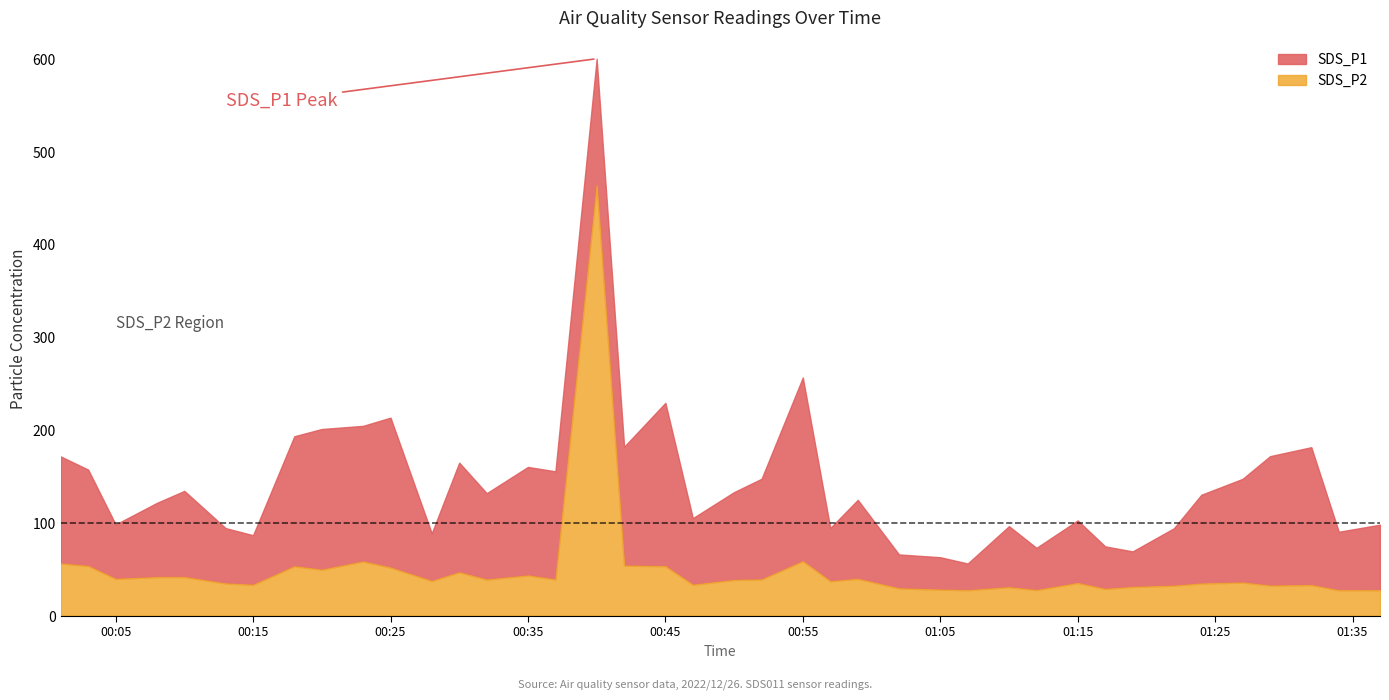

Which has a higher value, 3 or SDS_P1?

SDS_P1